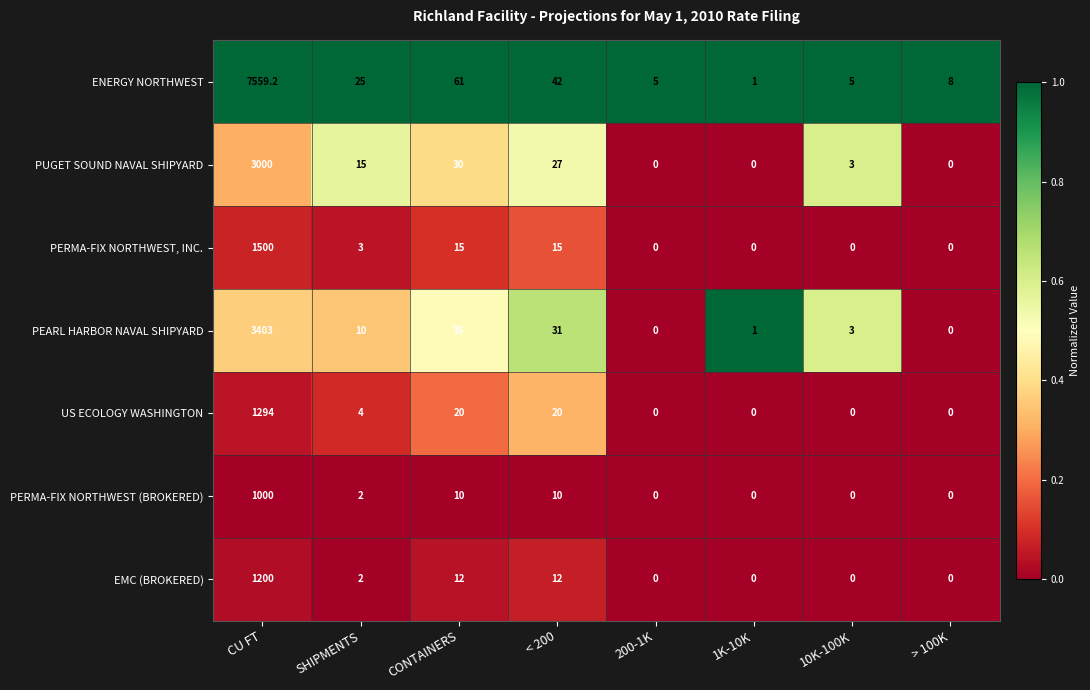

What is the sum of the PERMA-FIX NORTHWEST (BROKERED) values at SHIPMENTS and < 200?

12.0